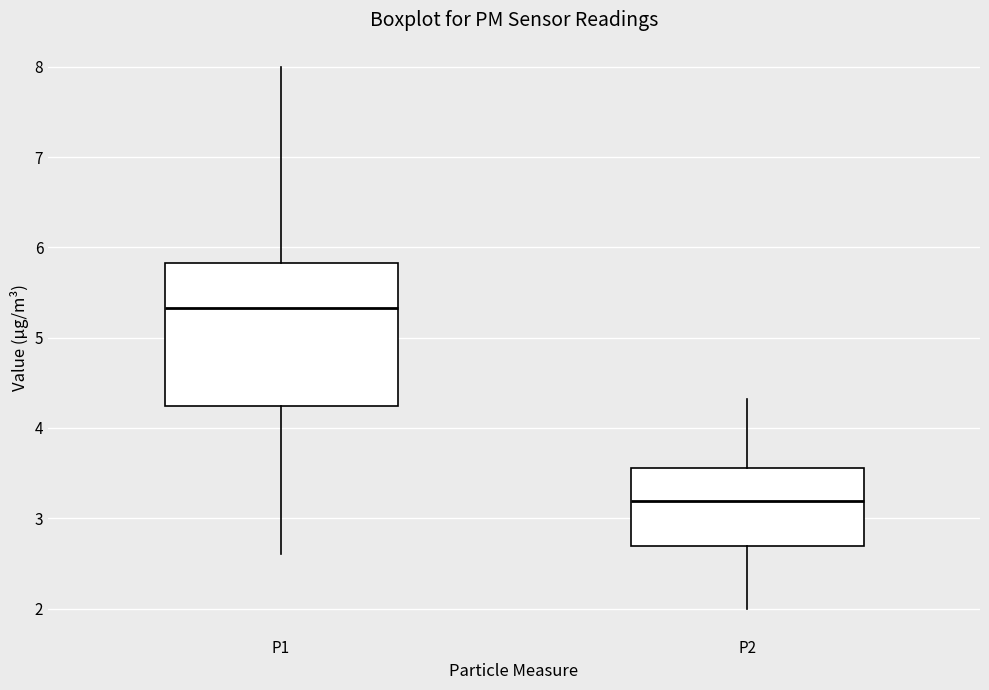

Where does the upper whisker of the box for P2 end on the y-axis? The values are not printed on the chart, so give them approximately, as read against the axis.

4.3